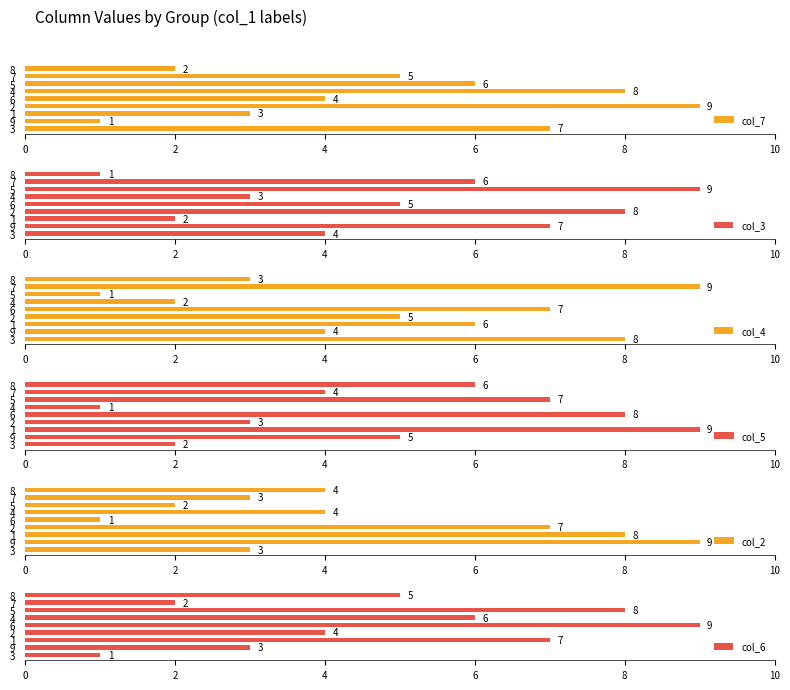

Rank the categories by col_7 value from highest to lowest.

2, 4, 3, 5, 7, 6, 1, 8, 9